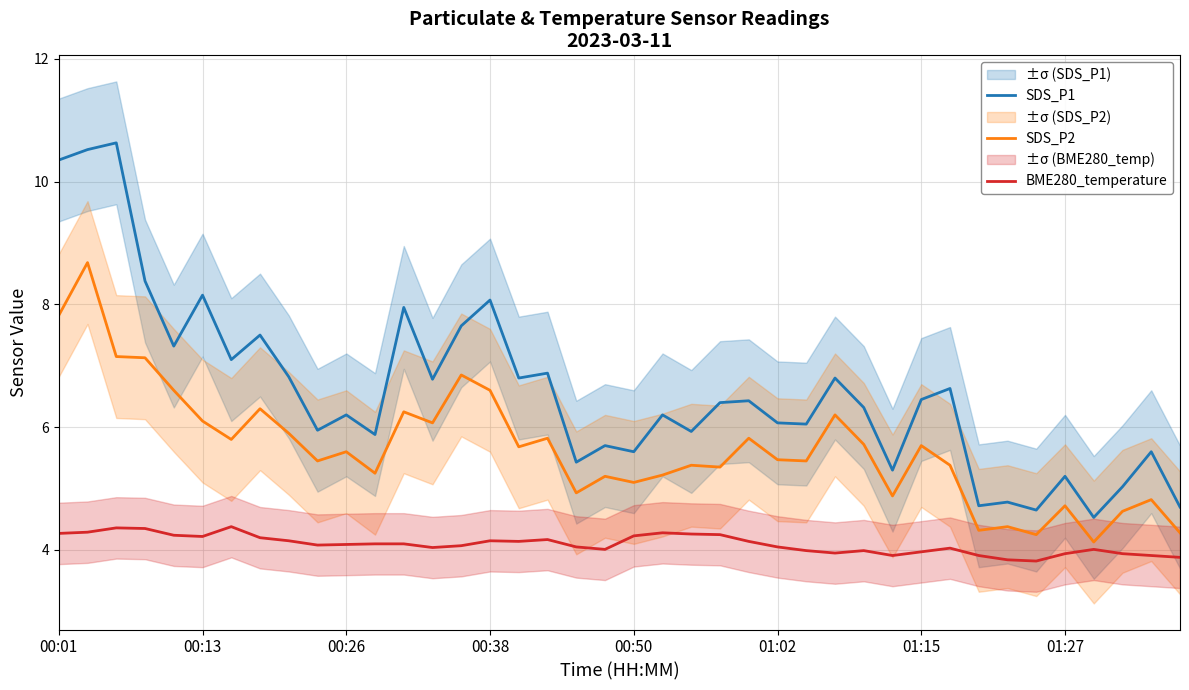

True or false: SDS_P2 and SDS_P1 cross at least once.

False